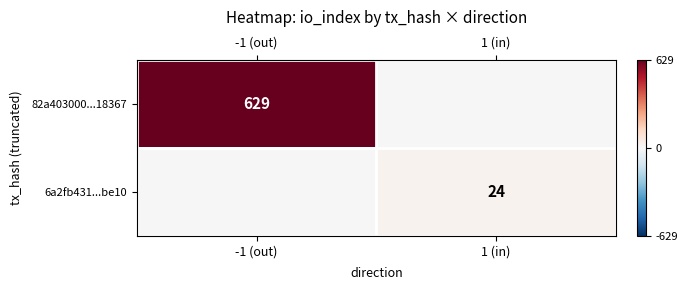

At which category is the sum across all series the highest?

-1 (out)